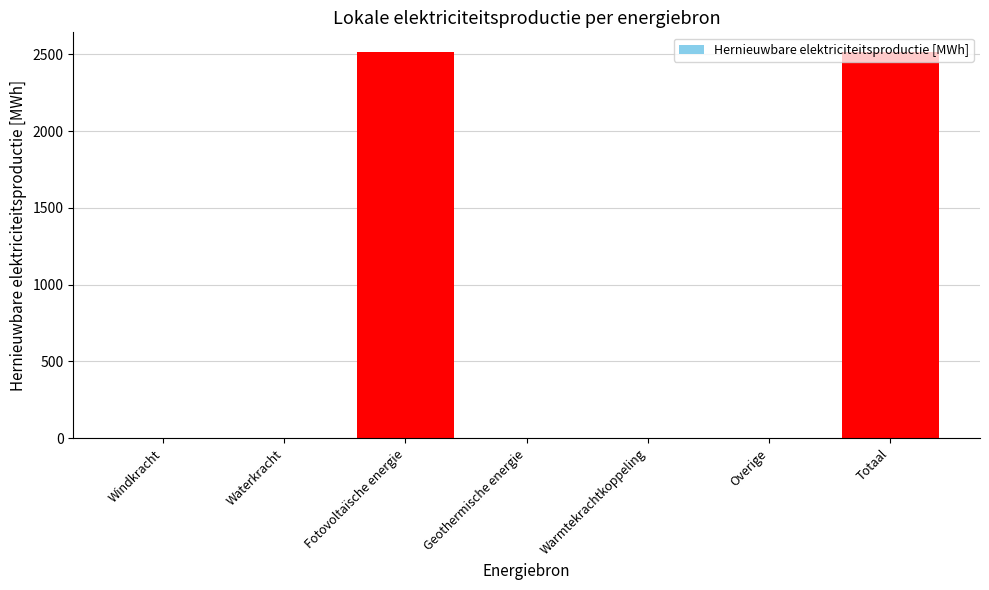

What is the sum of the values at Totaal and Fotovoltaïsche energie?

5033.9